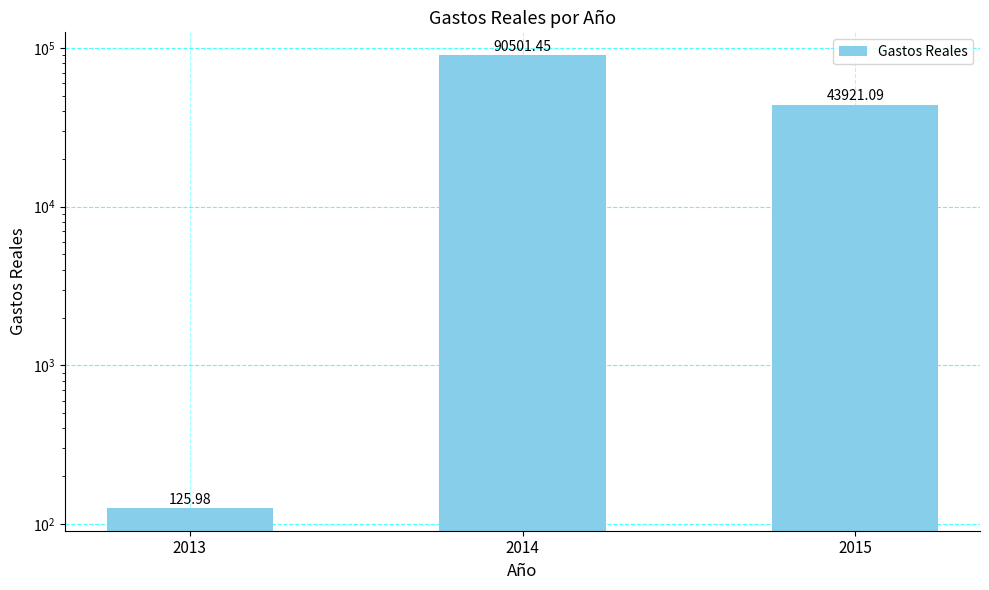

Rank the categories by value from lowest to highest.

2013, 2015, 2014